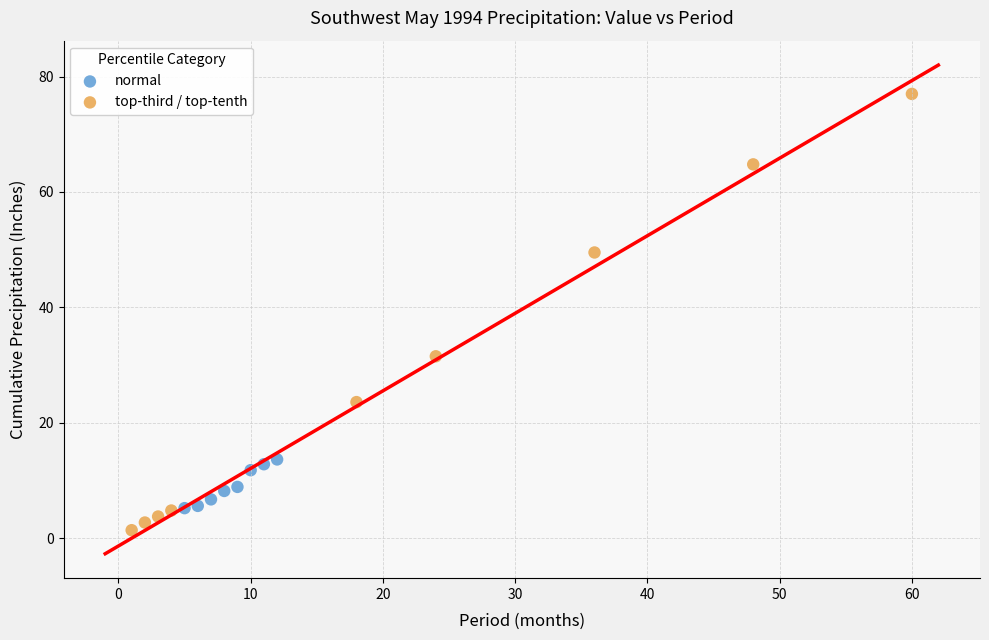

Which series has the largest Y range (max minus min)?

top-third / top-tenth